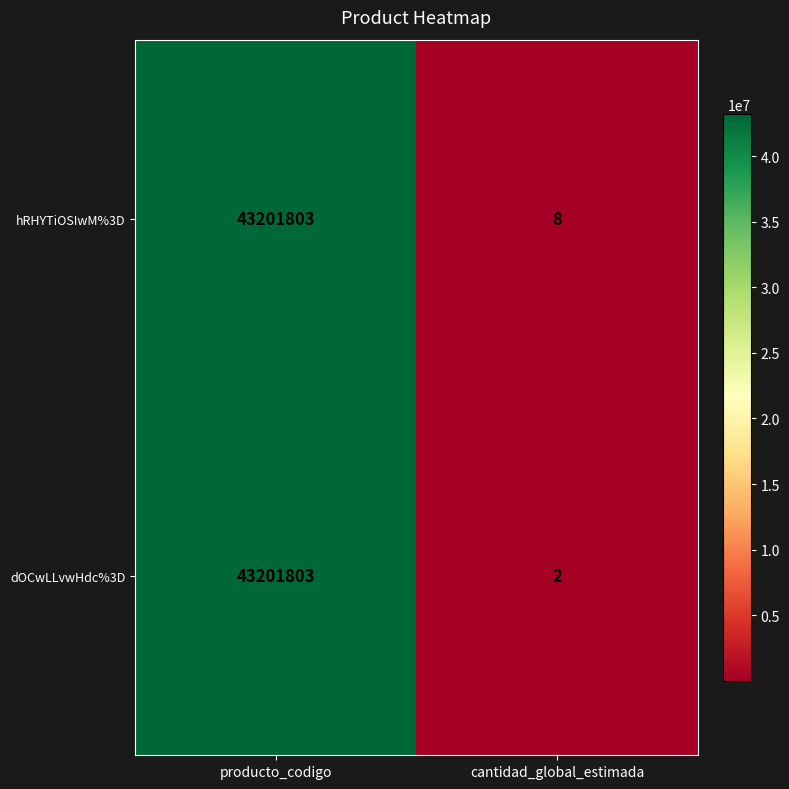

What is the maximum value shown in the chart?

43201803